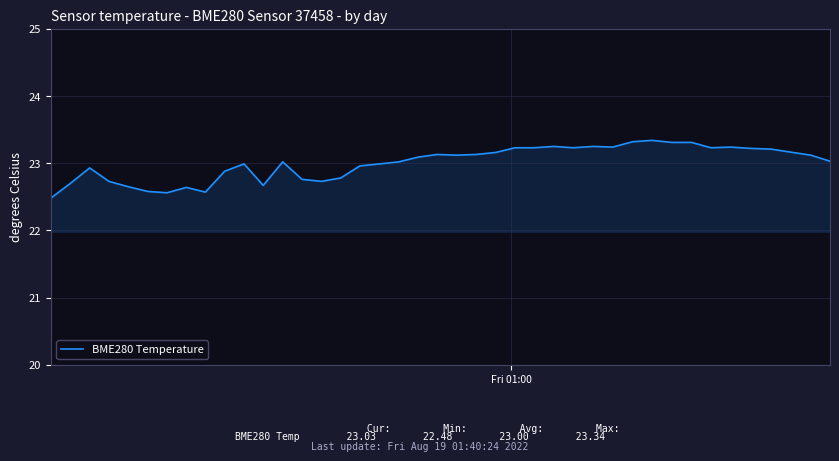

What is the difference between the maximum and minimum values?

0.9